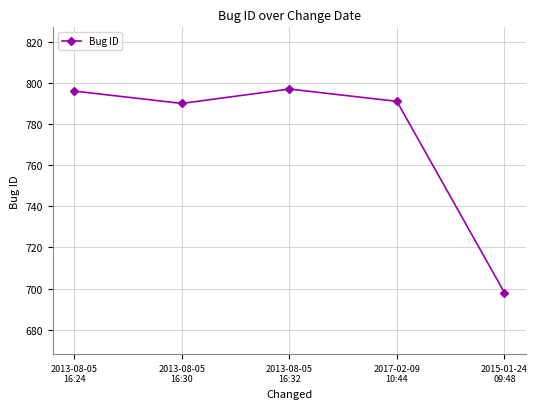

At which category does the chart reach its minimum across all series?

2015-01-24
09:48